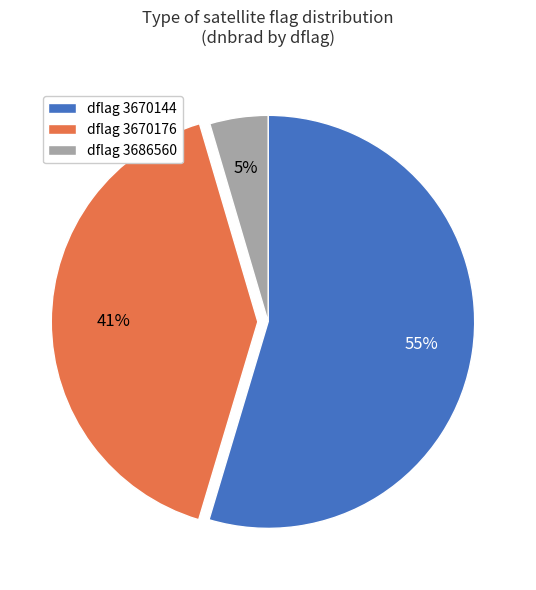

To the nearest percent, what is the average slice percentage?

33%